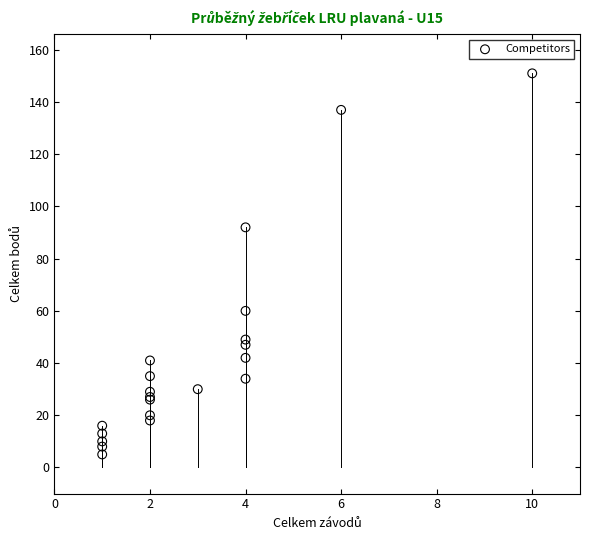

What Y value in the scatter plot is closest to 78?

92